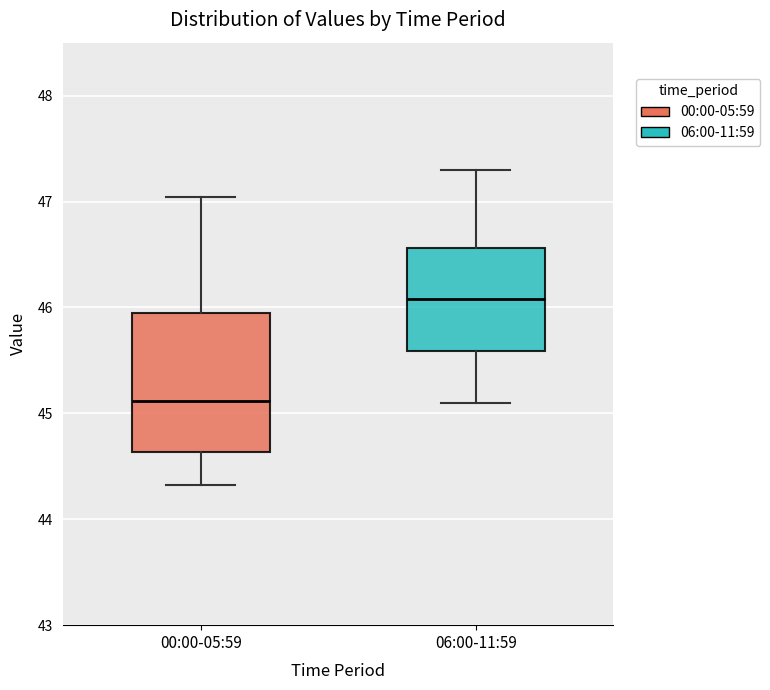

Where does the lower whisker of the box for 00:00-05:59 end on the y-axis? The values are not printed on the chart, so give them approximately, as read against the axis.

44.3